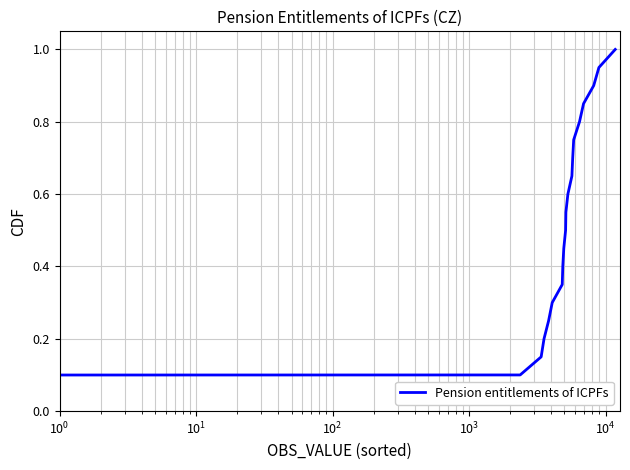

Is this an area chart (filled region under the line)?

No